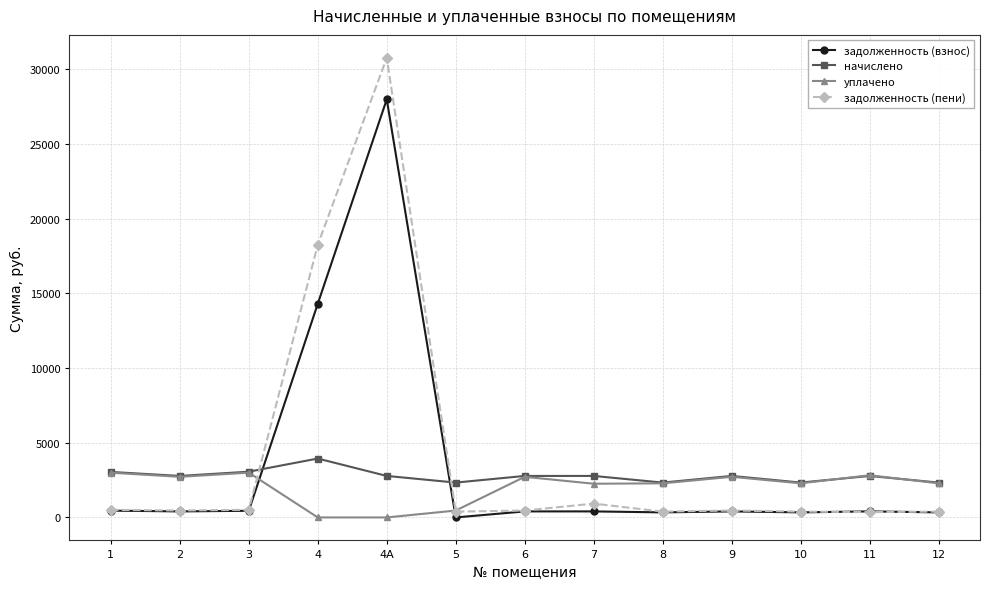

Is the value of задолженность (взнос) at 12 greater than the value of уплачено at 6?

No